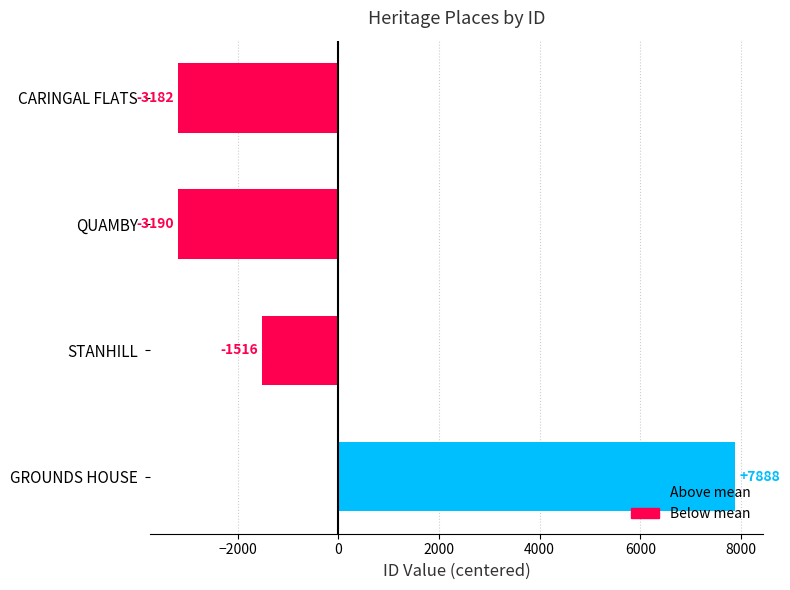

Where is the data nearest to the value 2349?

STANHILL